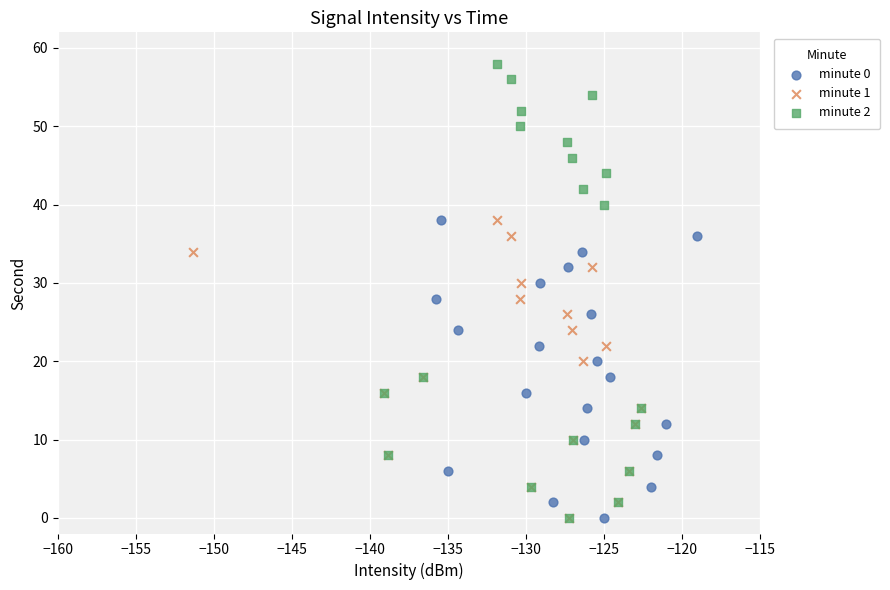

Which series has the largest Y range (max minus min)?

minute 2